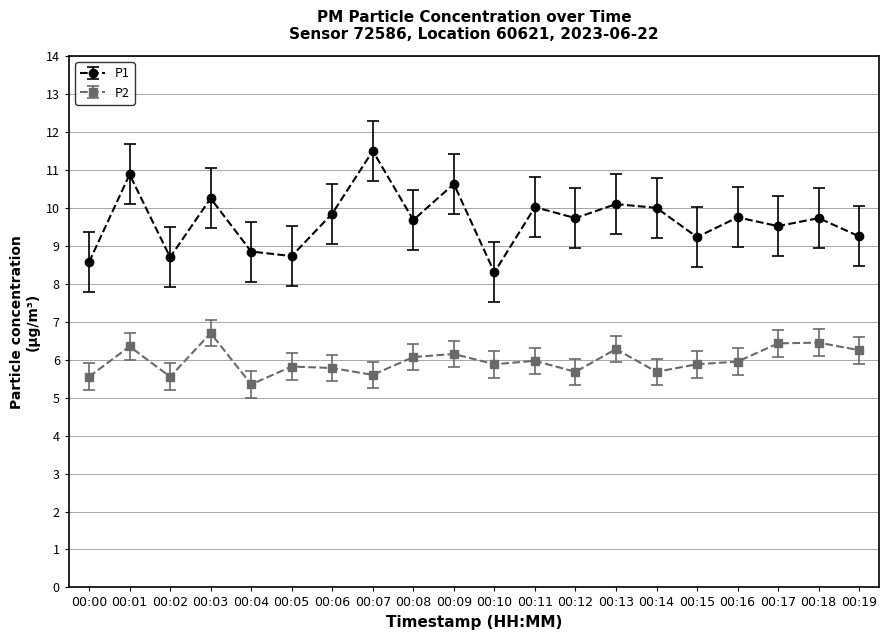

In P2, how many points are lower than both neighbors (excluding endpoints)?

6